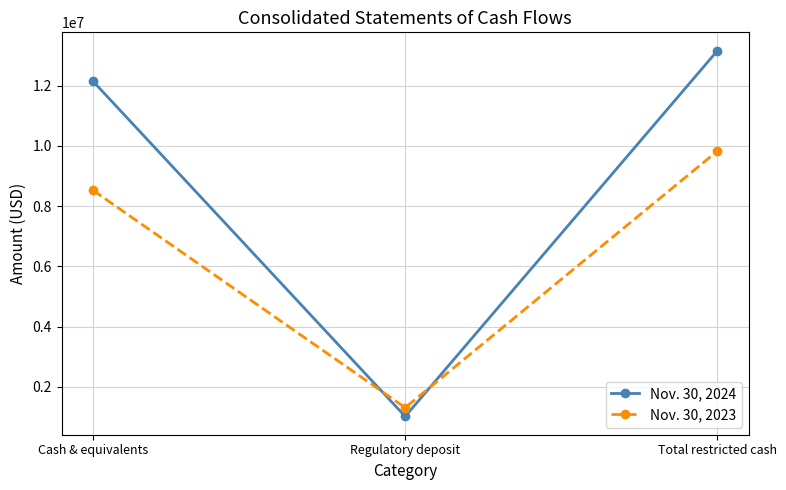

At how many categories does at least one series exceed 10897416?

2